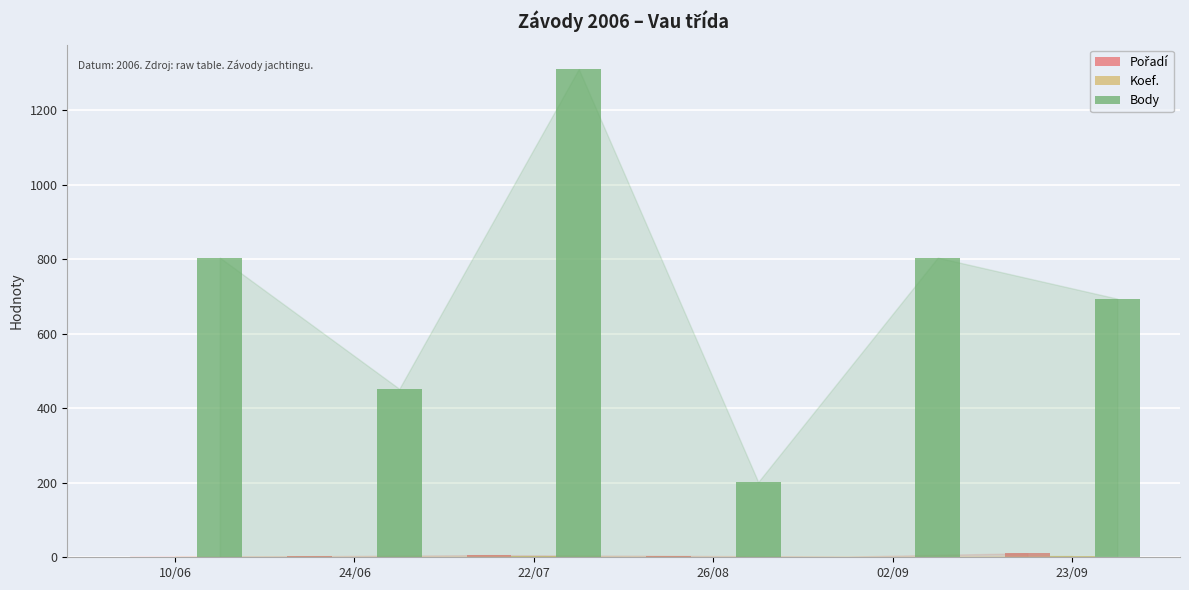

Which series has the largest total across all categories?

Body